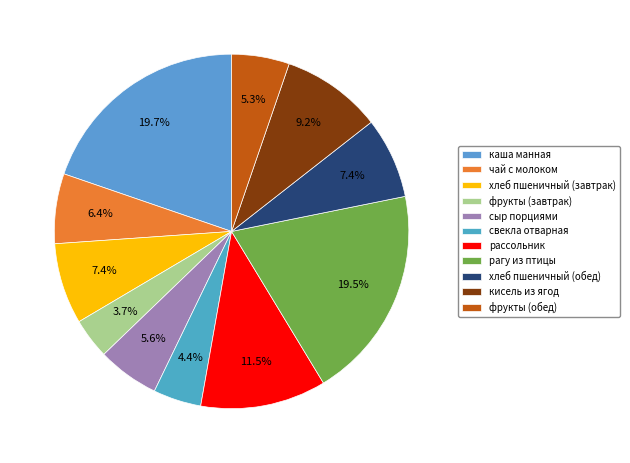

What is the ratio of the value at кисель из ягод to the value at хлеб пшеничный (завтрак)?

1.2